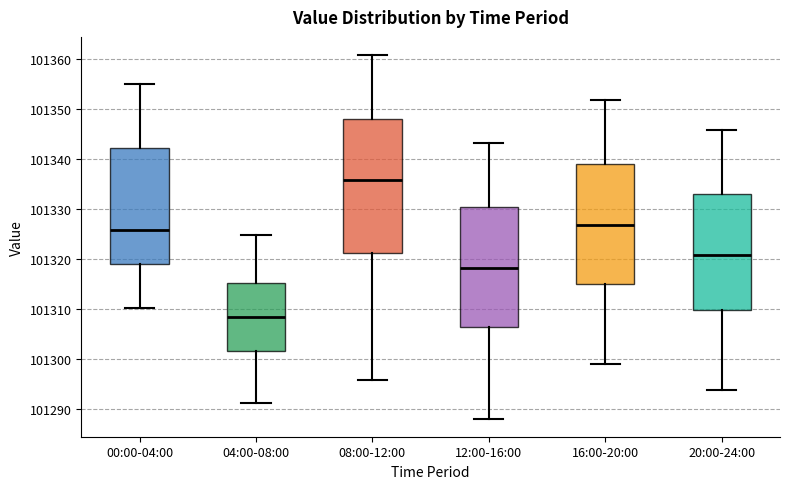

Which box is the tallest, from its lower edge to its upper edge?

08:00-12:00